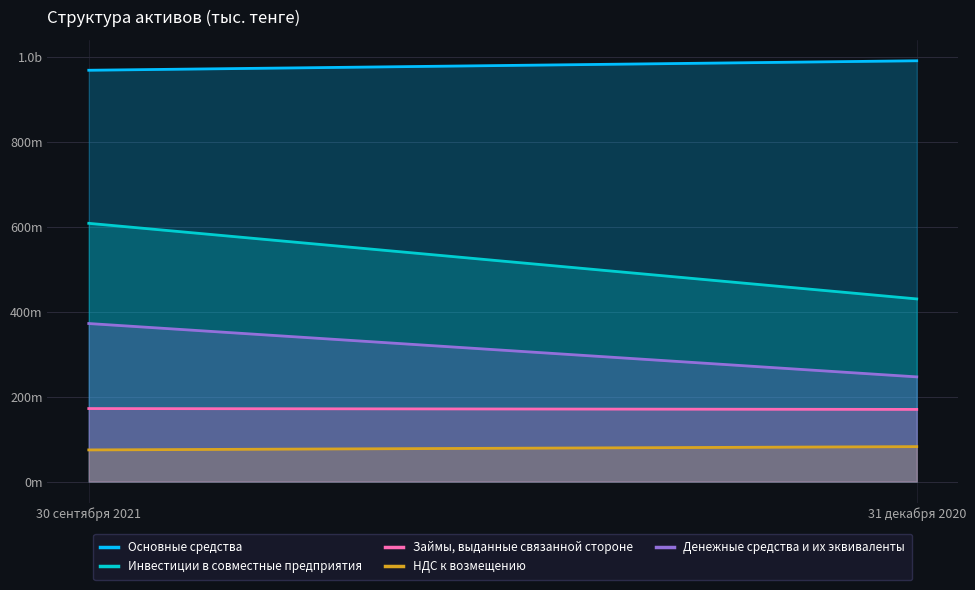

Count the number of data series in this chart.

5